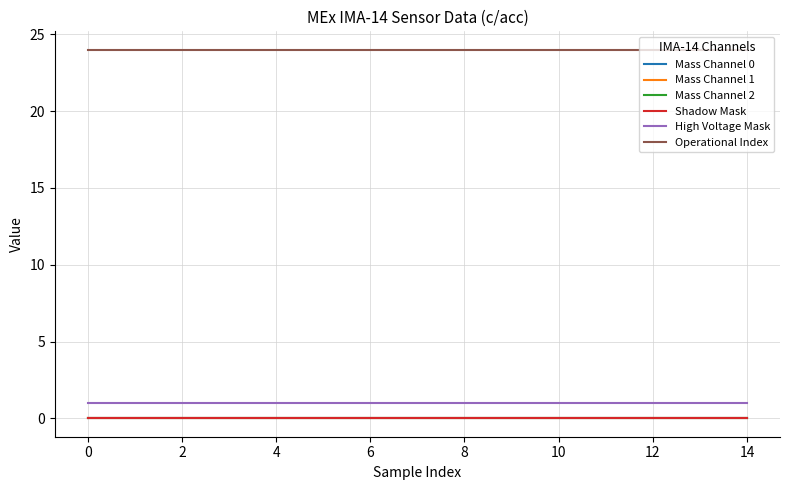

Does the chart display data point markers on the line(s)?

No